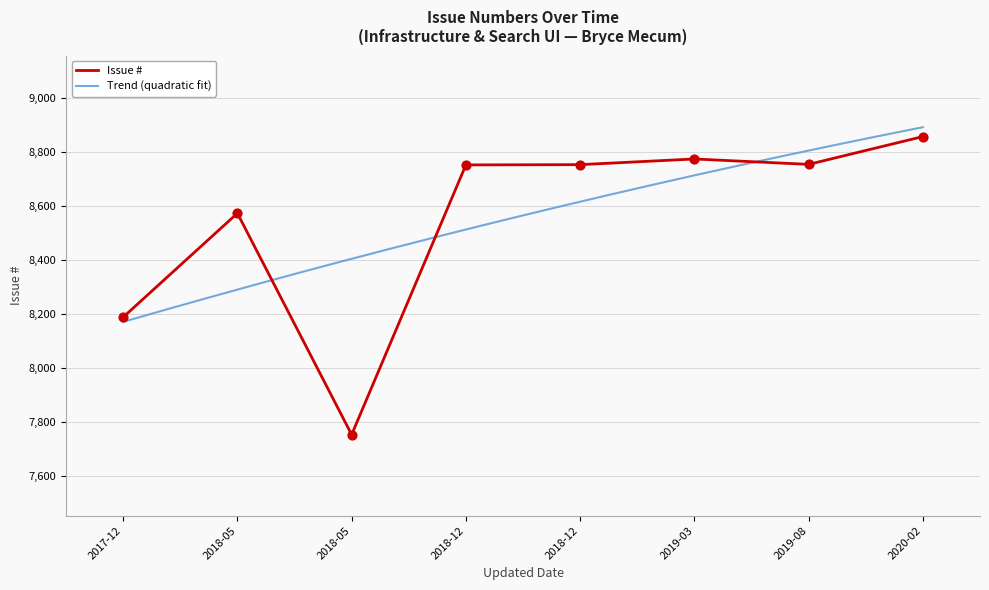

Which has a higher value, 2017-12 or 2018-12?

2018-12